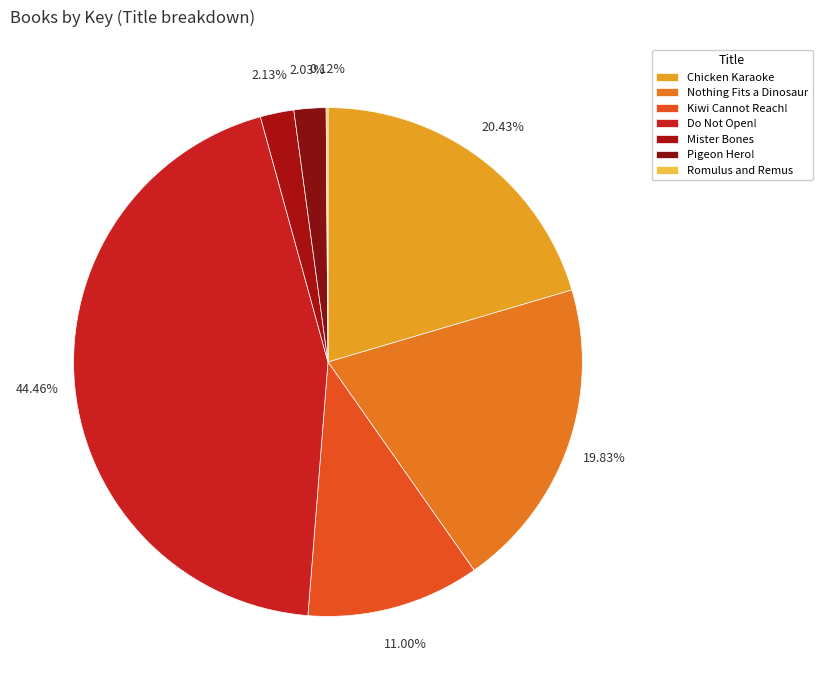

Is there a majority slice in this chart?

No